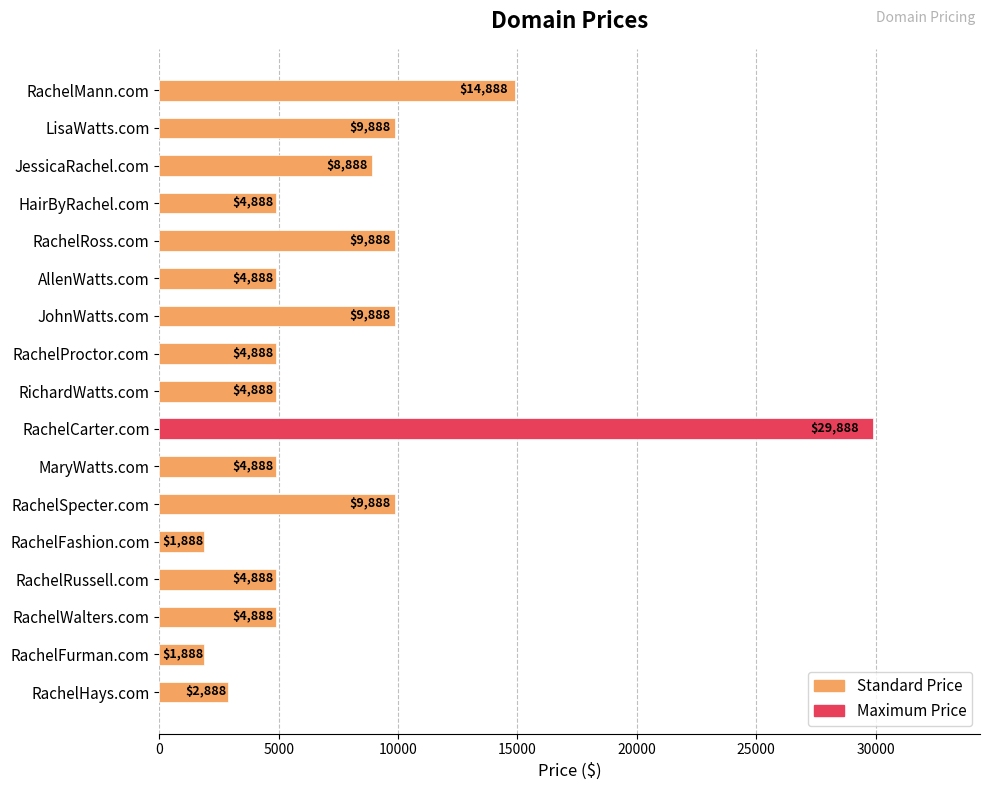

Count the number of categories in the chart.

17